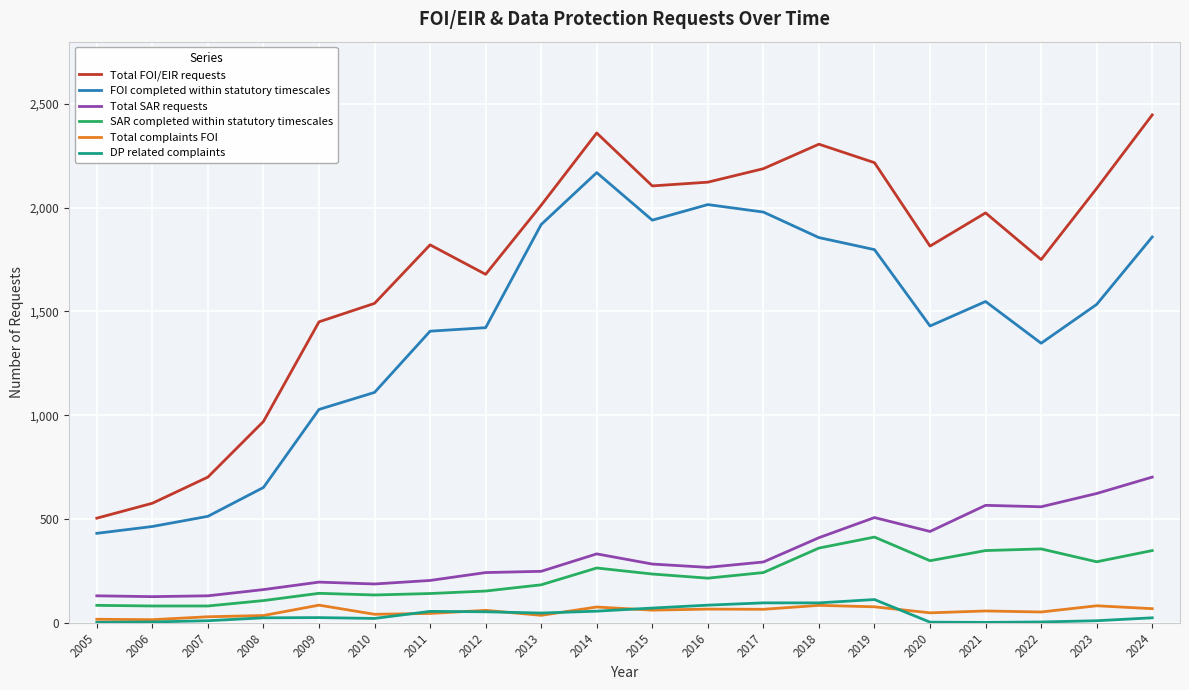

Does the chart display data point markers on the line(s)?

No